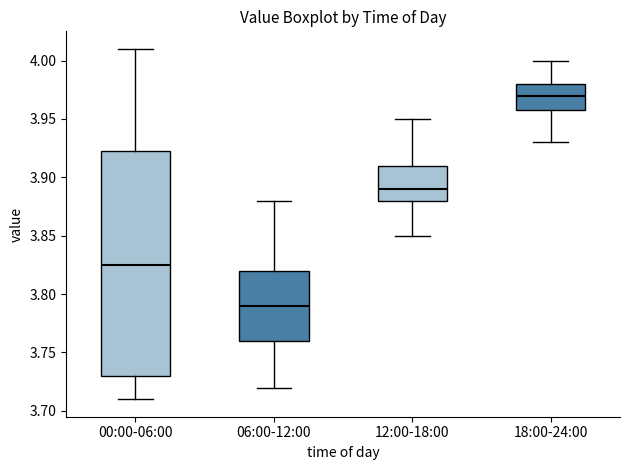

Where is the upper edge of the box for 18:00-24:00 on the y-axis? The values are not printed on the chart, so give them approximately, as read against the axis.

3.980